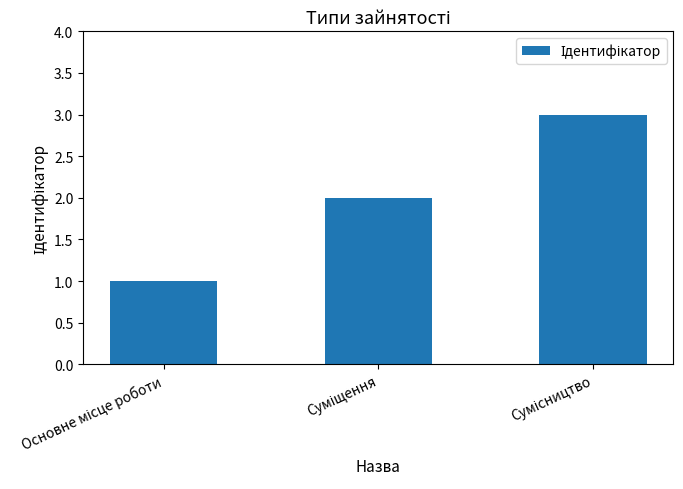

What is the sum of all values?

6